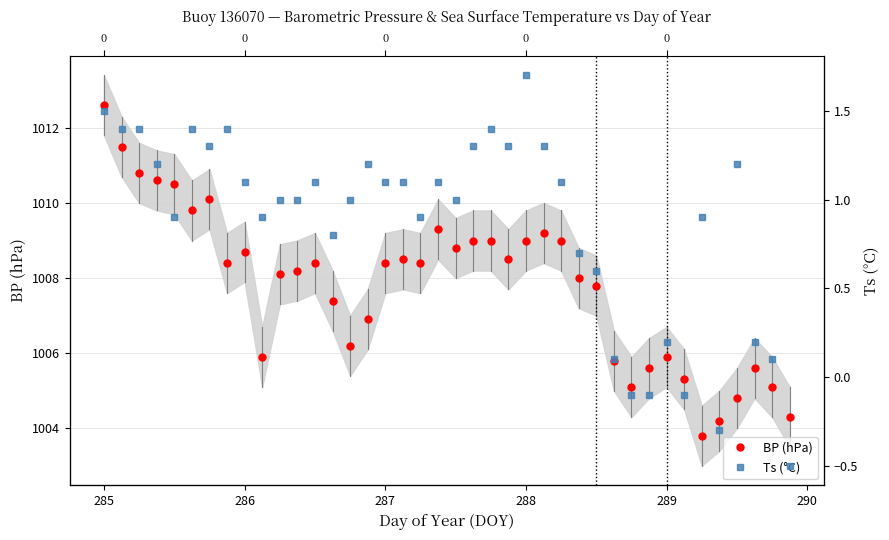

True or false: BP (hPa) and Ts (°C) intersect in this chart.

False